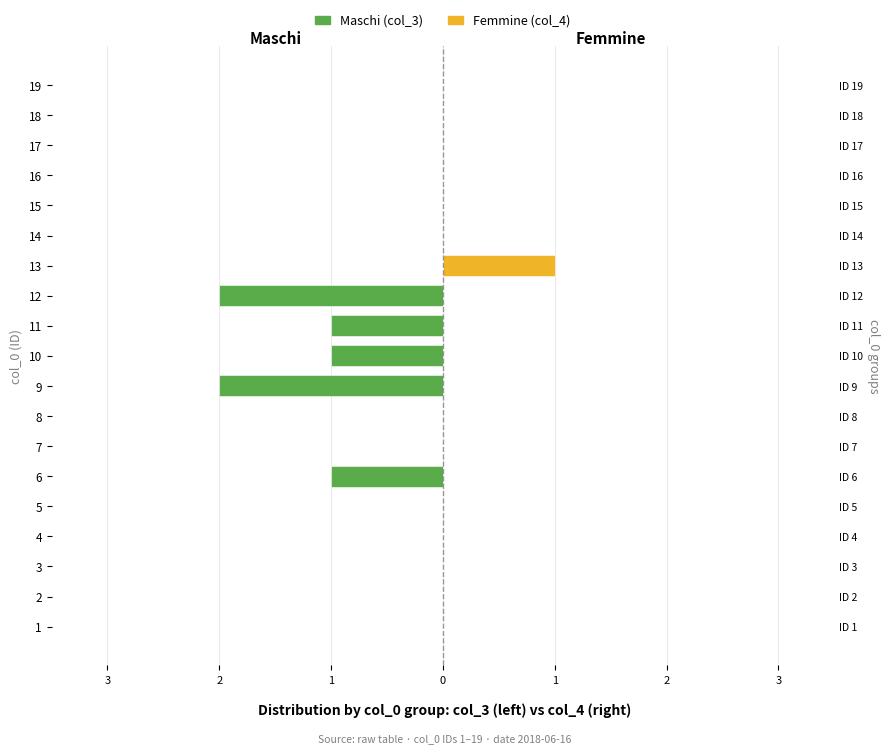

Which series has the largest range (max minus min)?

Maschi (col_3)